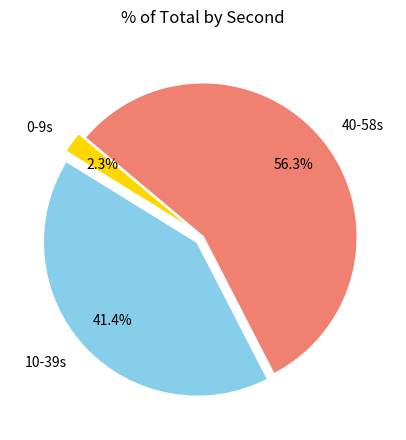

Does any single category account for the majority?

Yes